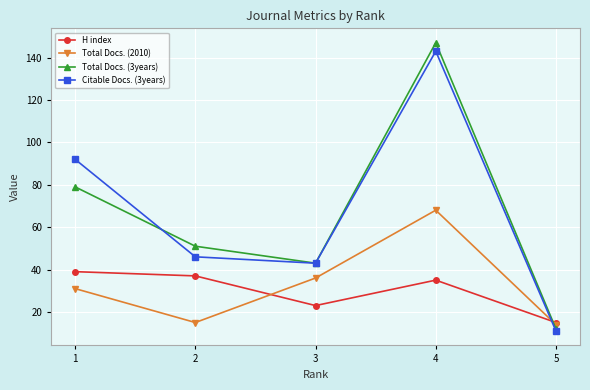

Where is the first local minimum for Citable Docs. (3years)?

3